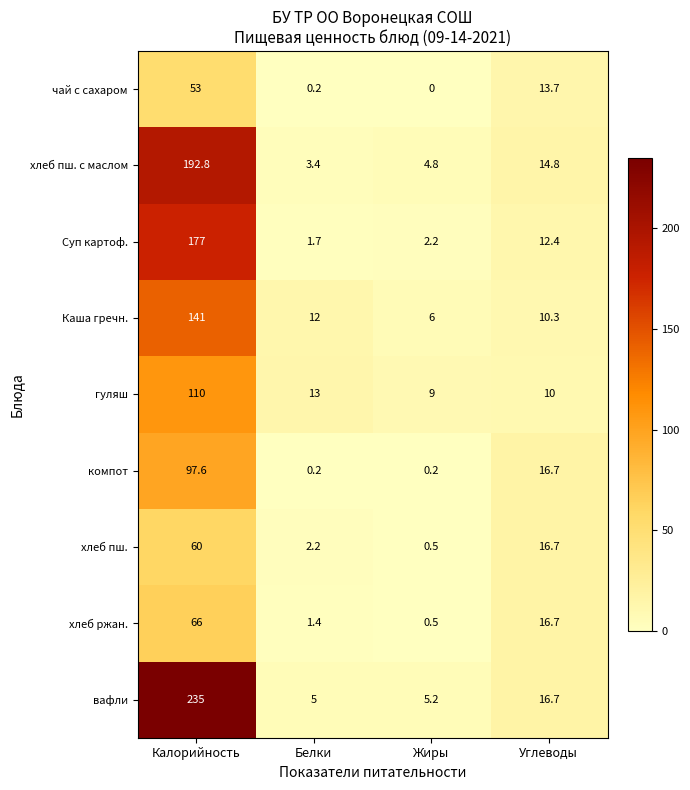

How many distinct data groups are displayed?

9